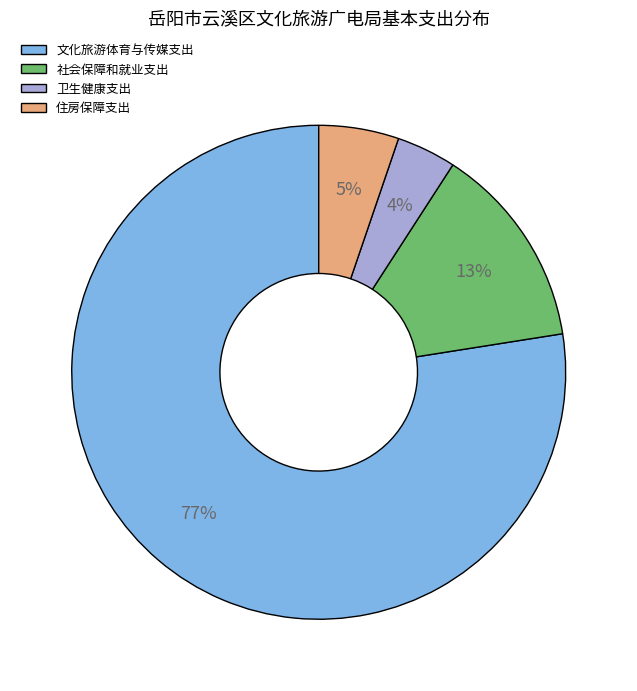

How many segments does this pie chart have?

4